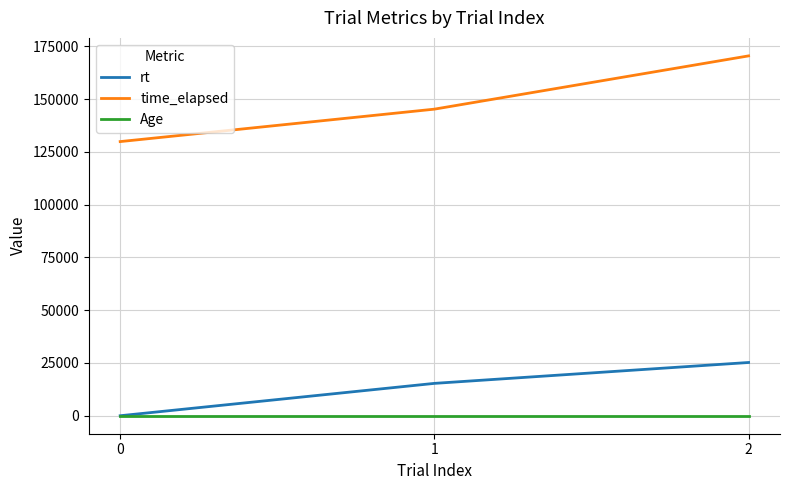

Reading left to right, what are all the values shown in this chart?

rt: 0=0.0	1=15331.8	2=25230.1
time_elapsed: 0=129920.0	1=145291.0	2=170536.0
Age: 0=24.0	1=24.0	2=24.0